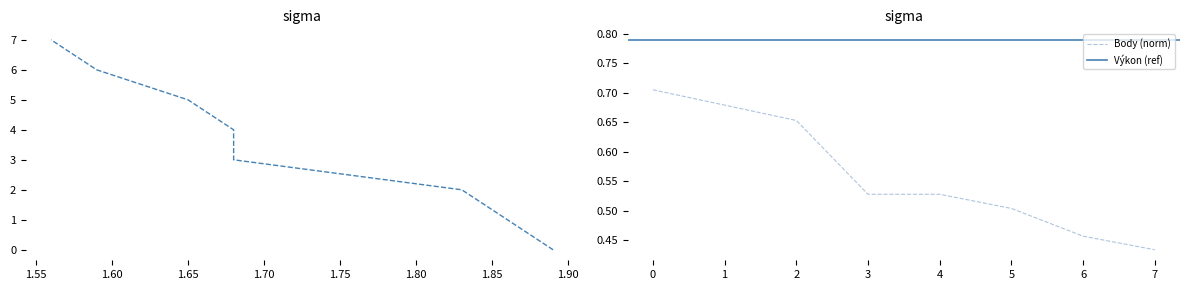

What is the average value?

0.6